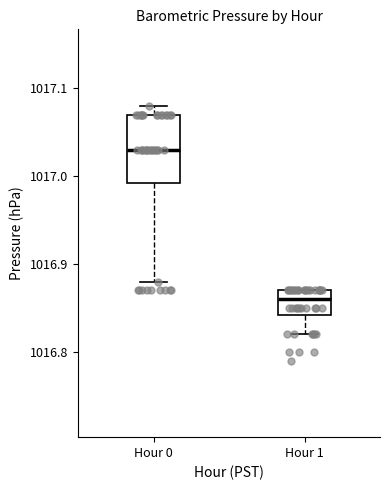

Which box has the lowest median line?

Hour 1